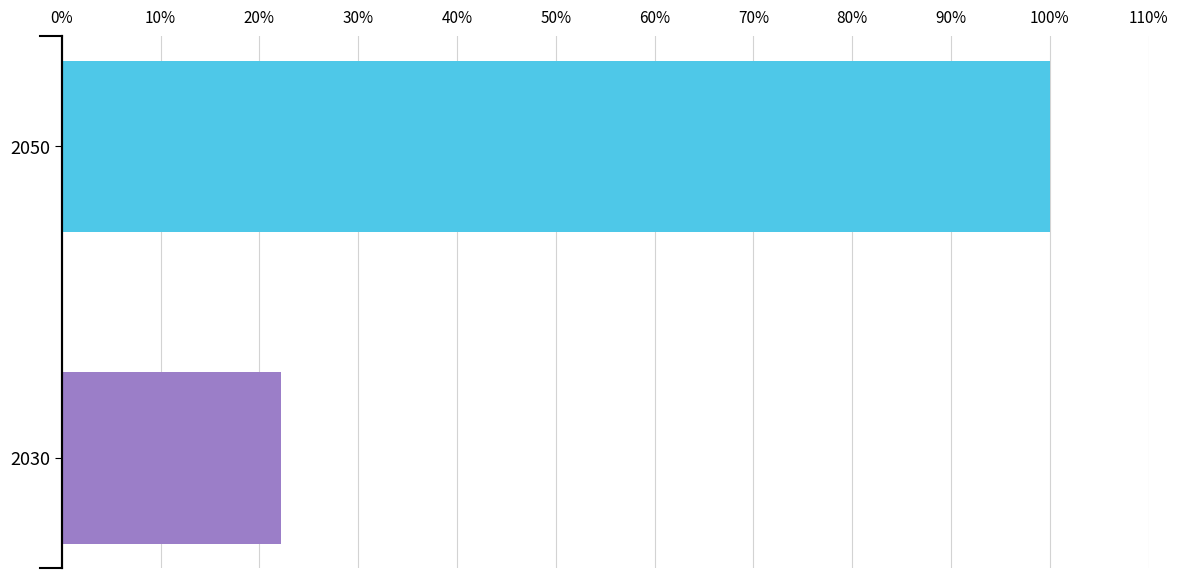

What is the total value across all series at 2050?

100.0